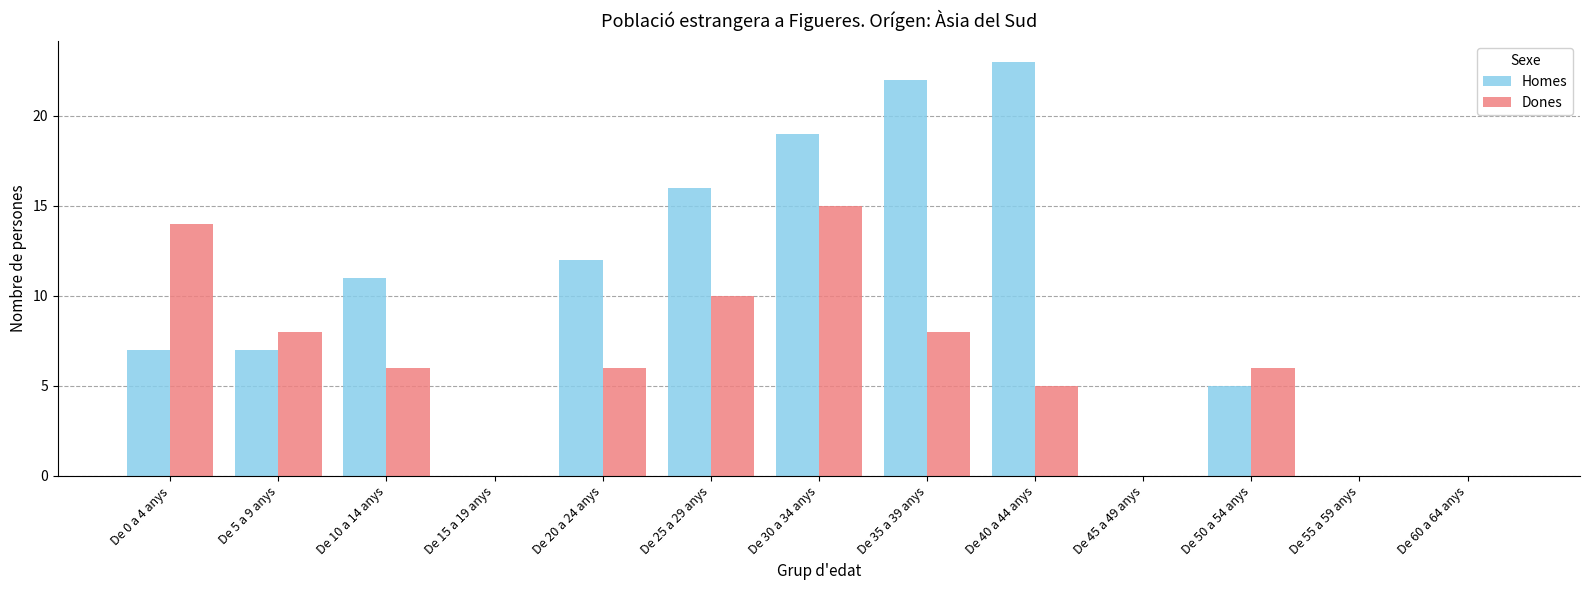

How many groups of bars are there?

13